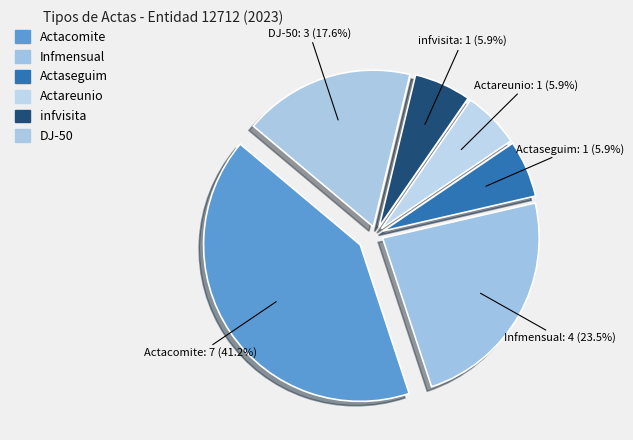

To the nearest percent, what percentage of the pie is infvisita?

6%